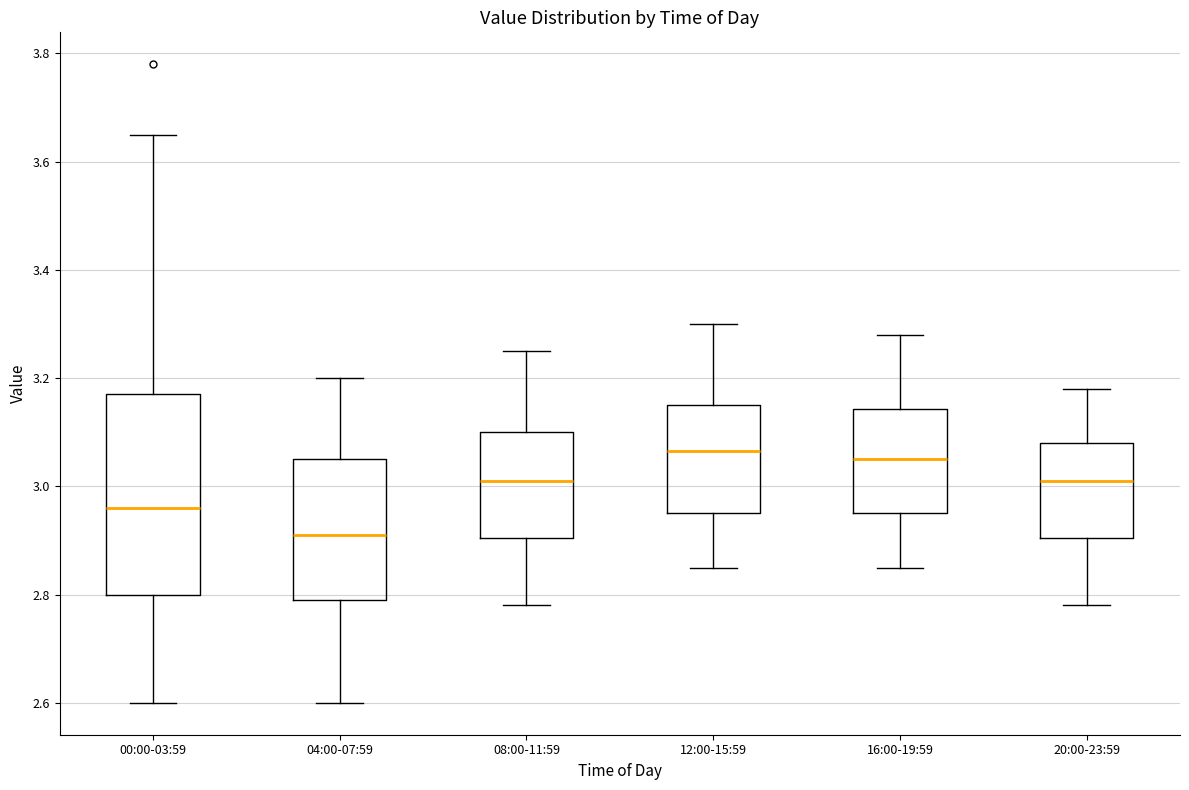

Which box is the tallest, from its lower edge to its upper edge?

00:00-03:59